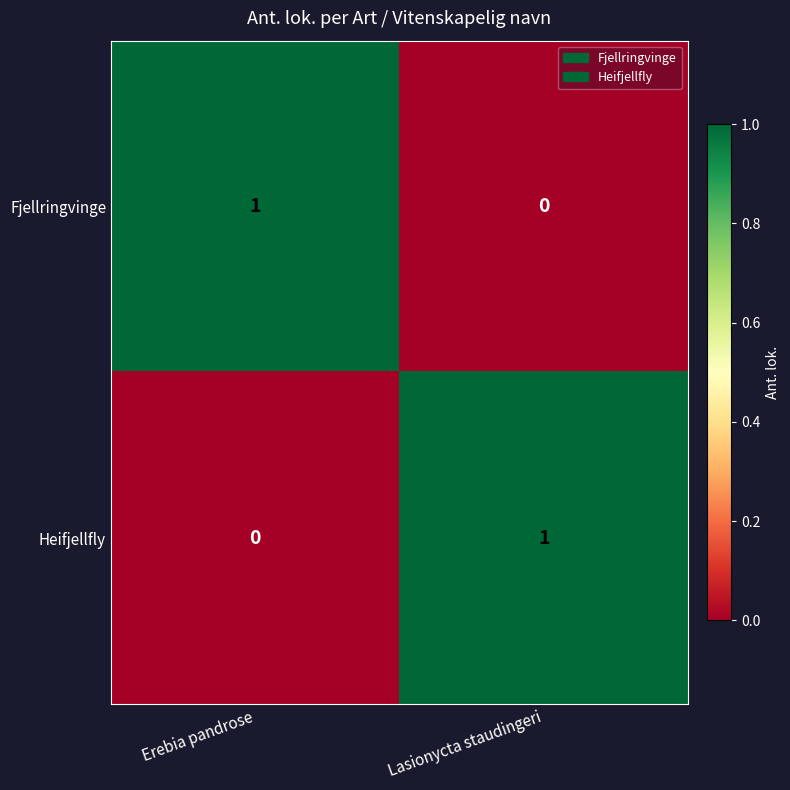

Where is Heifjellfly nearest to the value 0?

Erebia pandrose